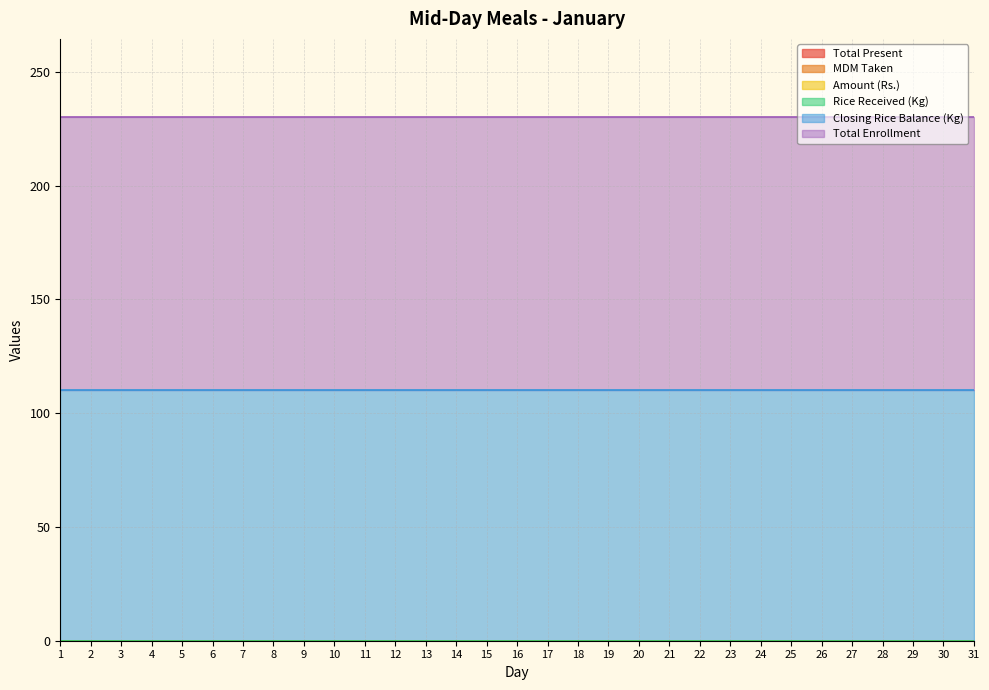

The Closing Rice Balance (Kg) series shows 166 at 4. True or false?

False